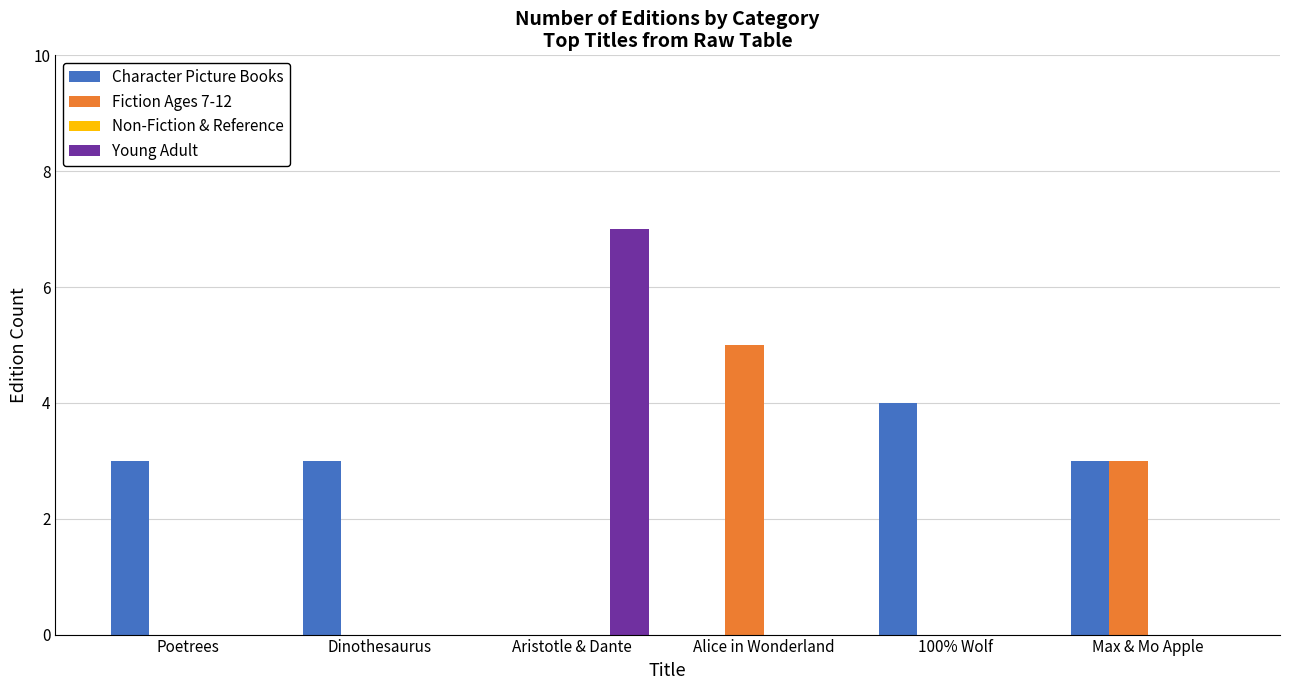

At which category is the sum across all series the highest?

Aristotle & Dante